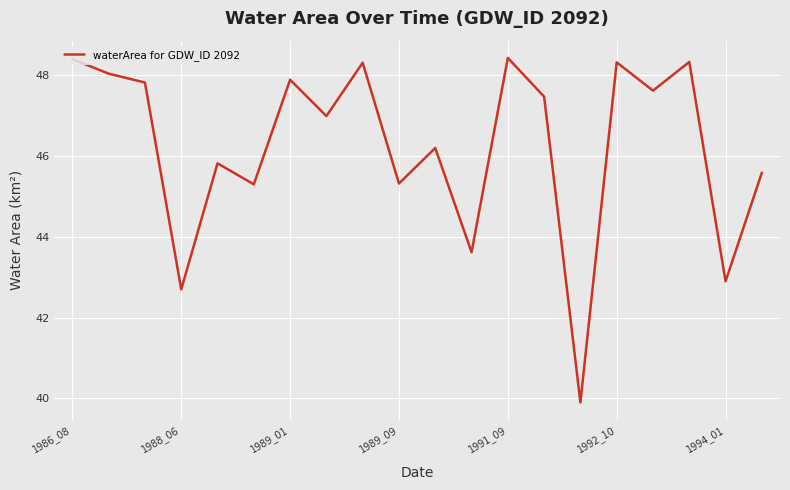

What is the maximum value shown in the chart?

48.4